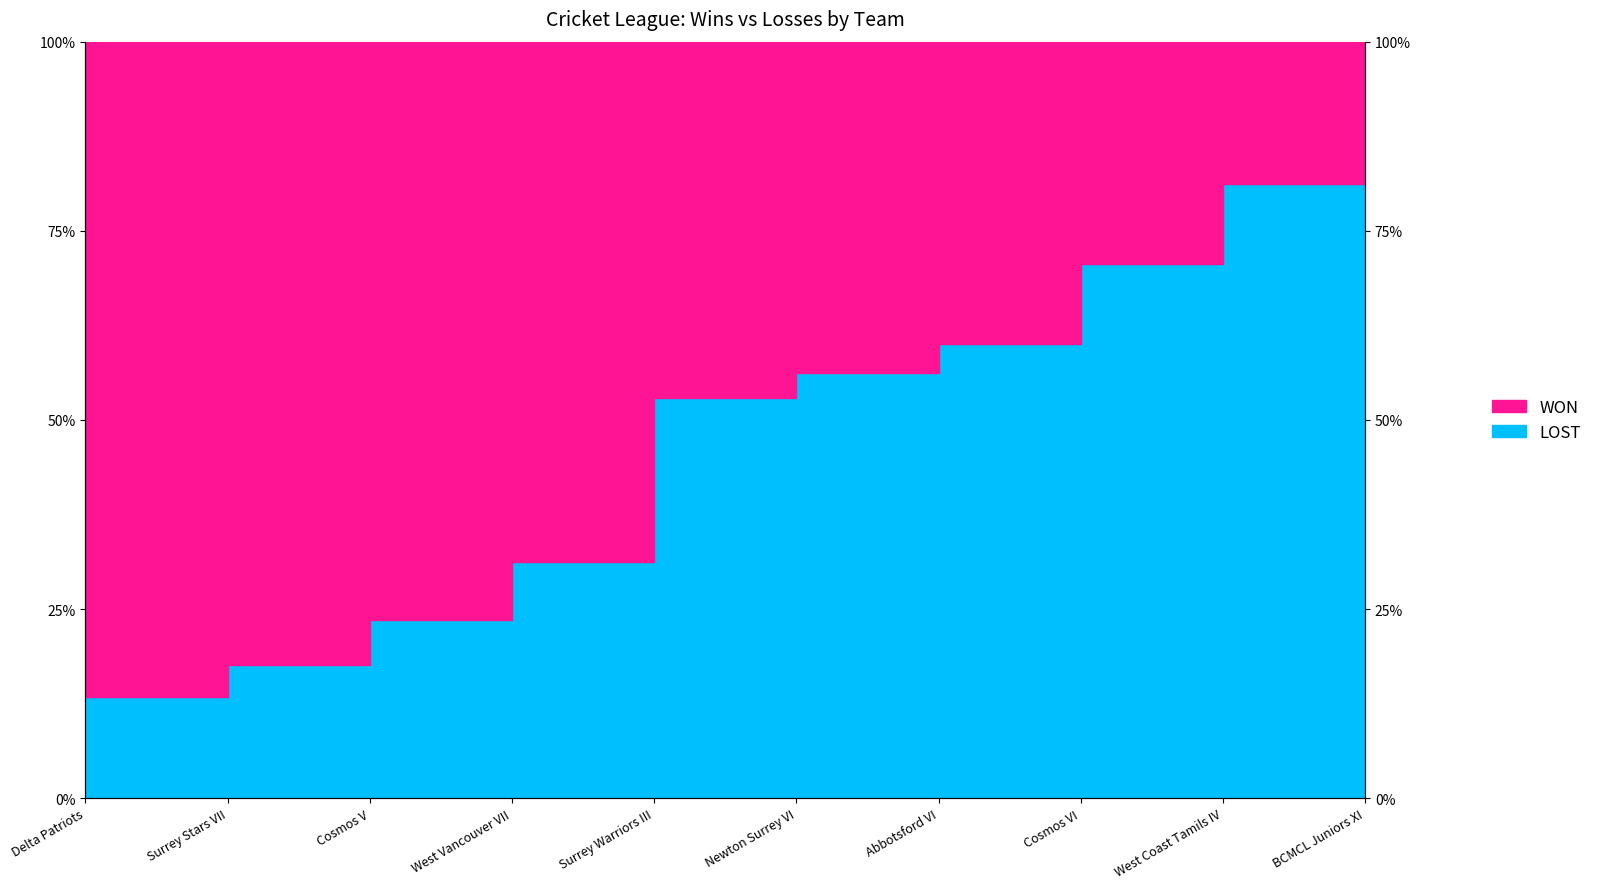

True or false: the data shows 9.4 at Surrey Stars VII.

False